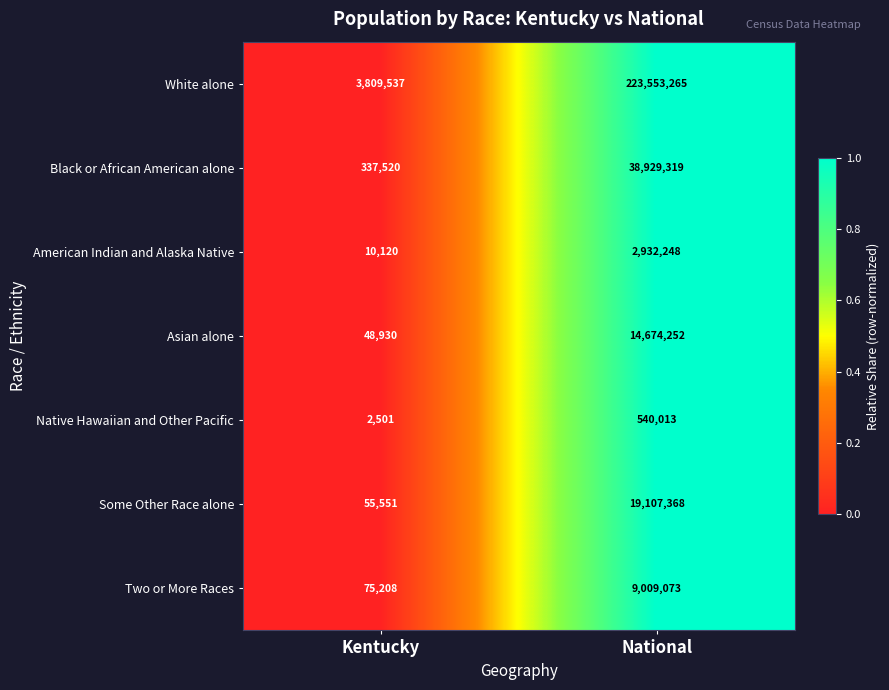

Which series changed the most between Kentucky and National?

White alone